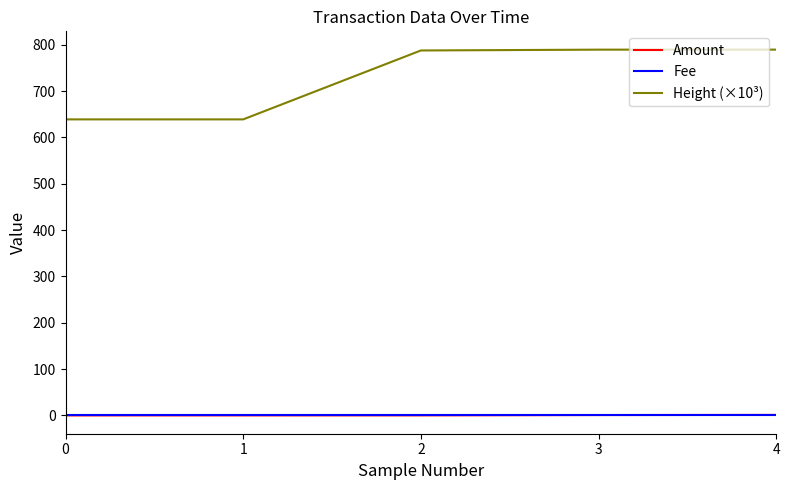

At how many categories does at least one series exceed 648?

3